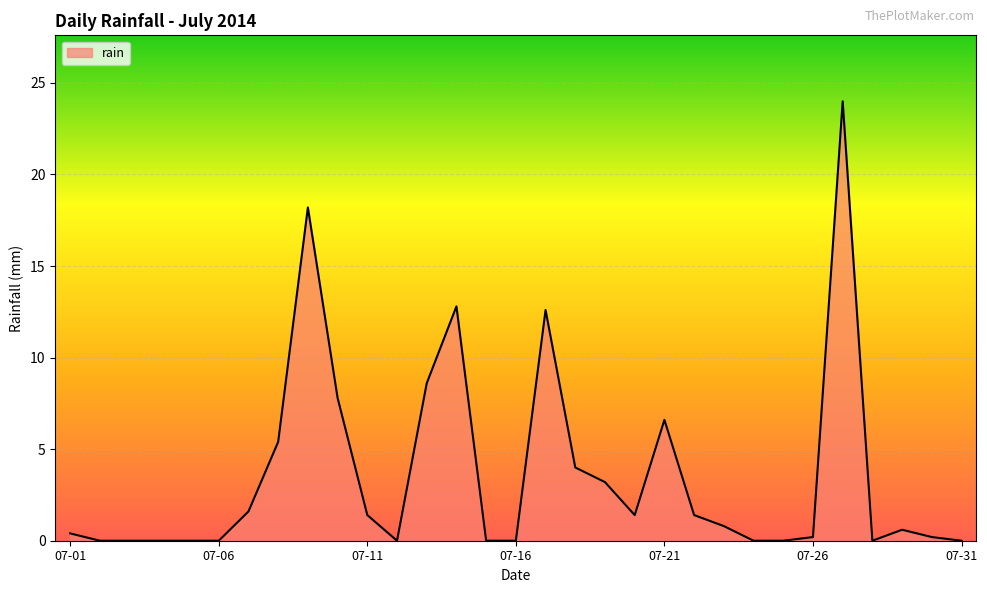

Count the number of categories in the chart.

31